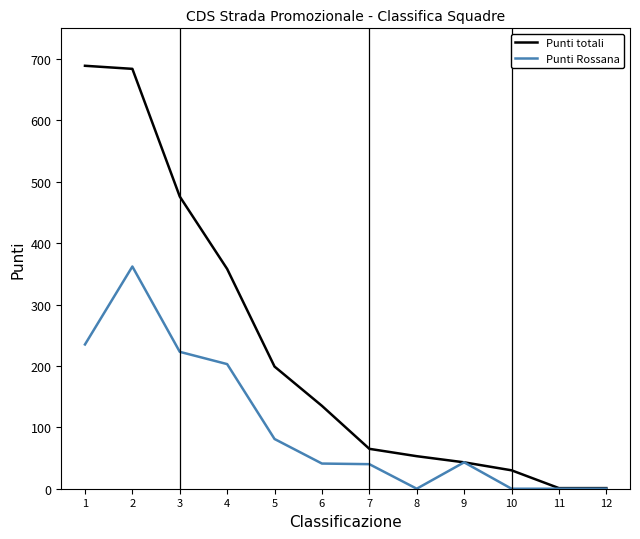

Is the value of Punti Rossana at 3 greater than the value of Punti totali at 2?

No